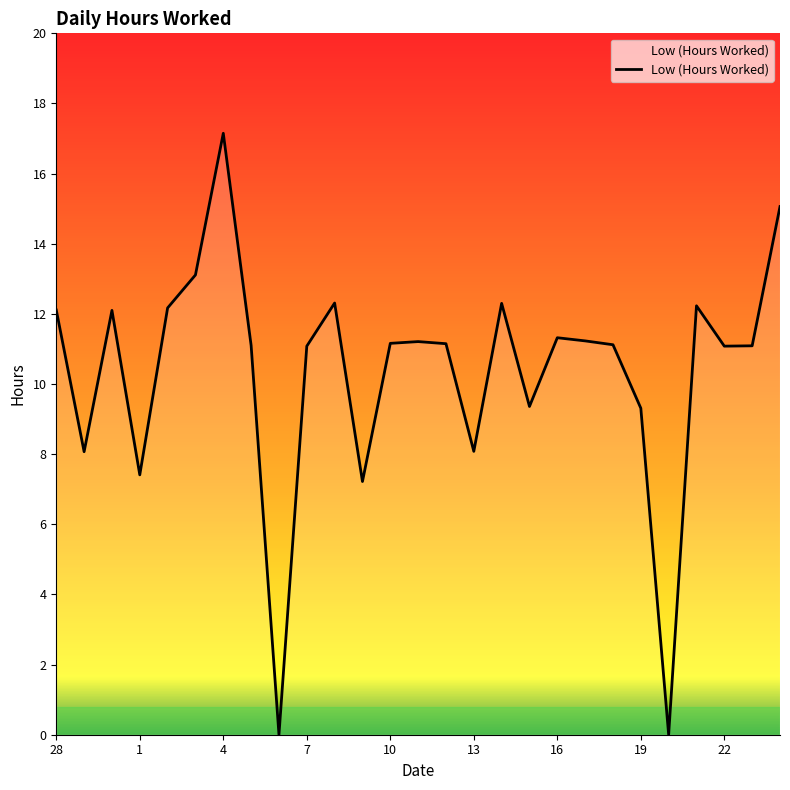

At which label is the value closest to 8?

29